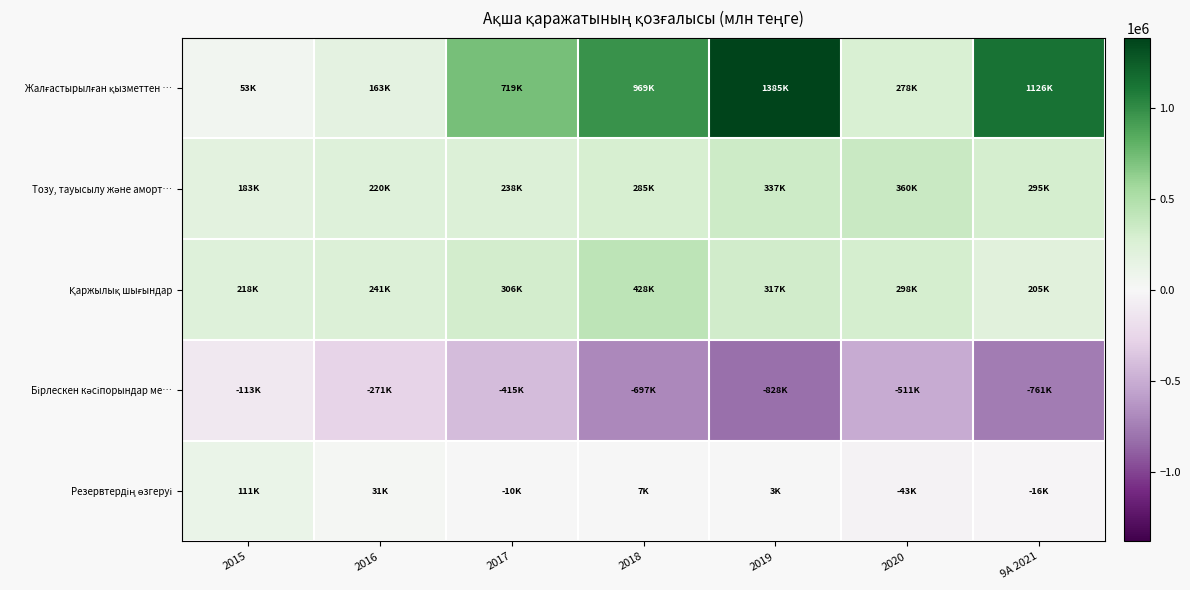

Between 2019 and 2015, which is larger?

2019